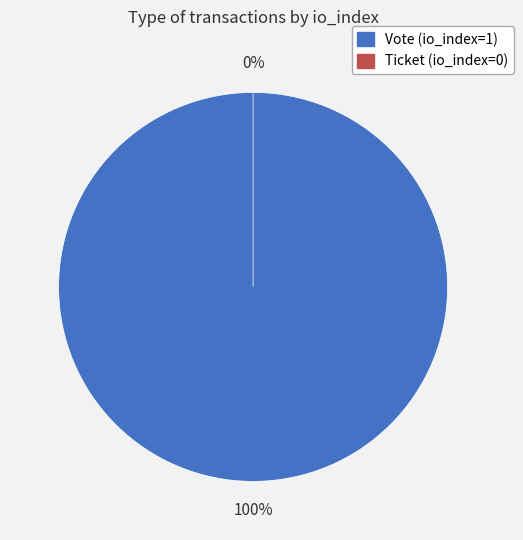

Is Ticket (io_index=0) the majority of the pie?

No